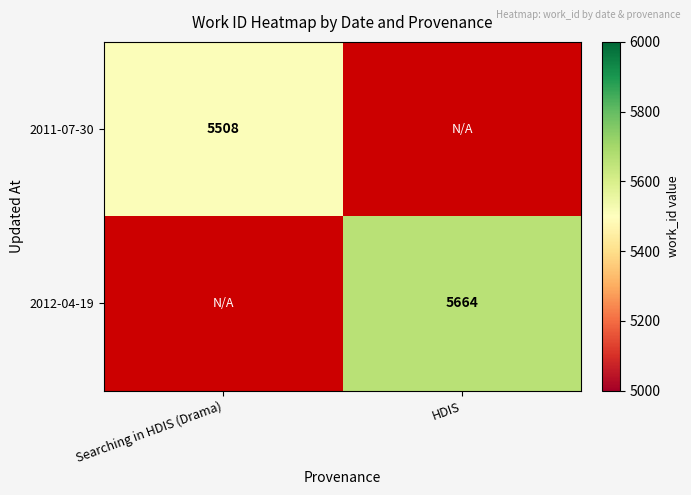

The 2011-07-30 series shows 5508 at Searching in HDIS (Drama). True or false?

True